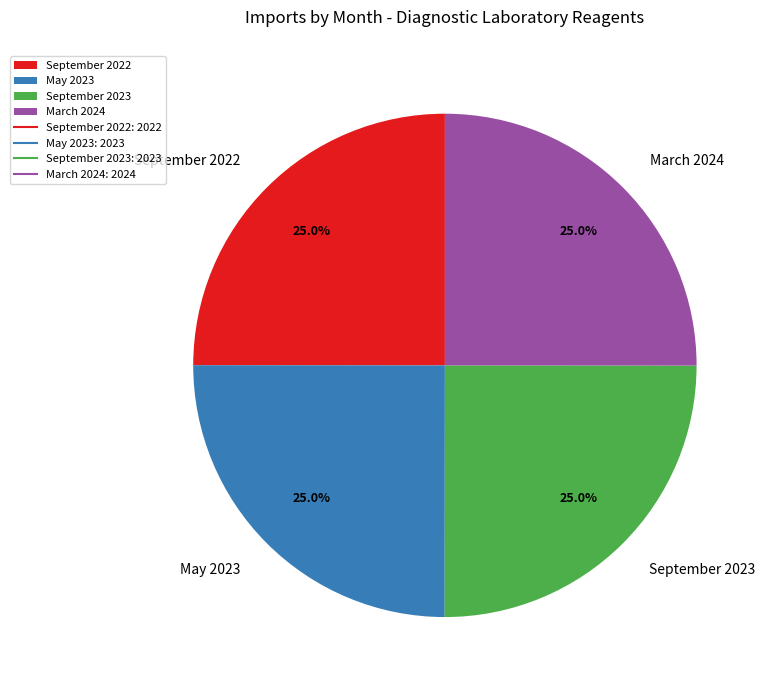

What is the ratio of the value at May 2023 to the value at March 2024?

1.0